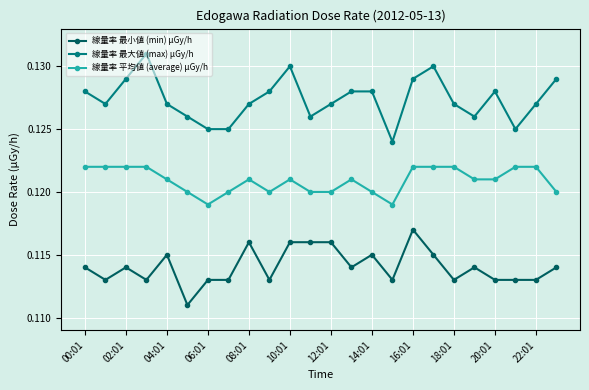

Rank the series by their maximum value, from lowest to highest.

線量率 最小値 (min) μGy/h, 線量率 平均値 (average) μGy/h, 線量率 最大値 (max) μGy/h